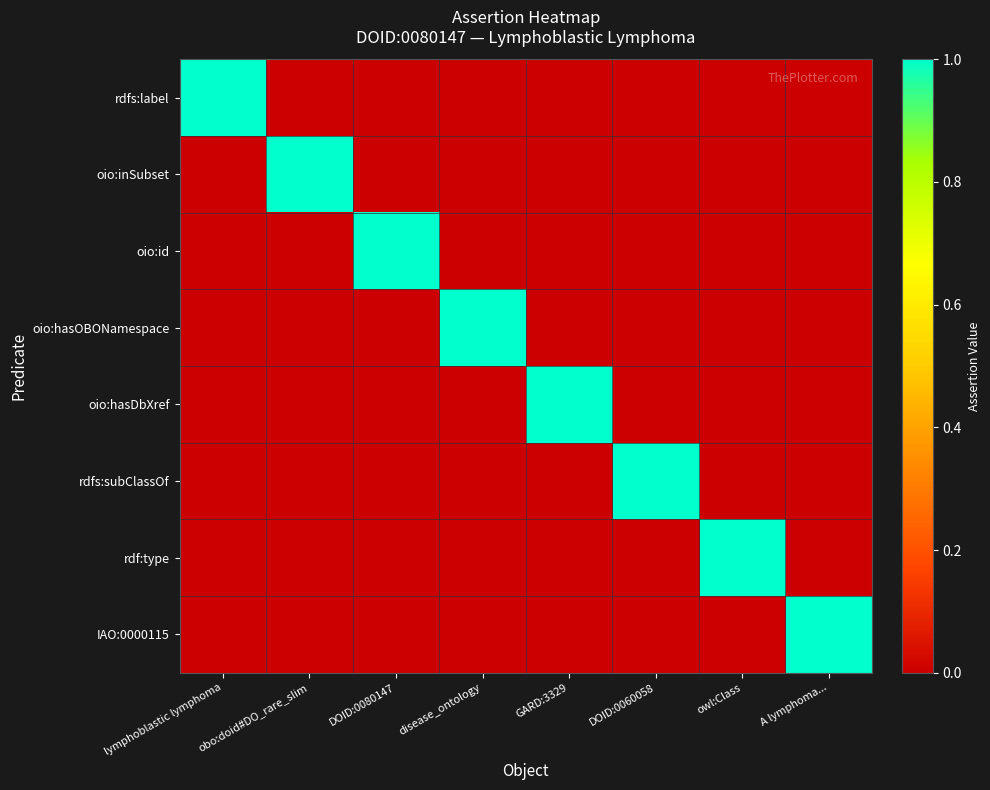

Rank the series by their maximum value, from lowest to highest.

rdfs:label, oio:inSubset, oio:id, oio:hasOBONamespace, oio:hasDbXref, rdfs:subClassOf, rdf:type, IAO:0000115